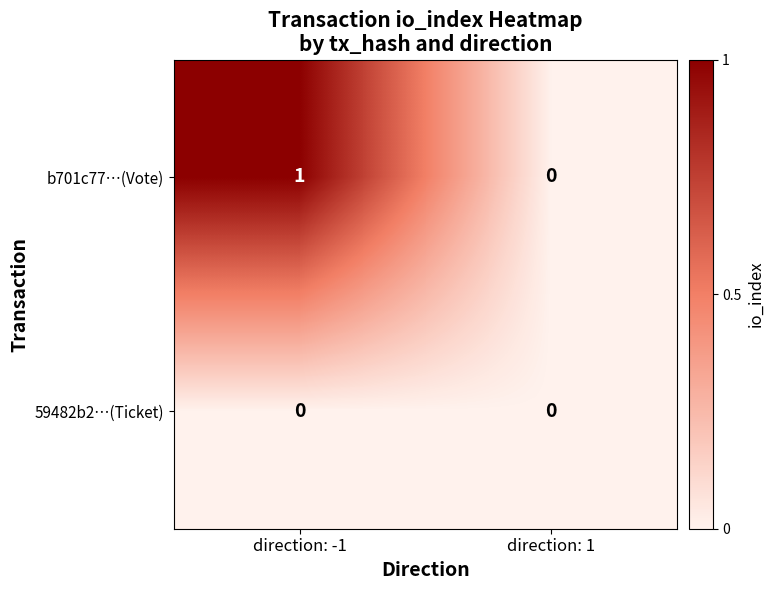

What is the spread (max minus min) of values at direction: -1?

1